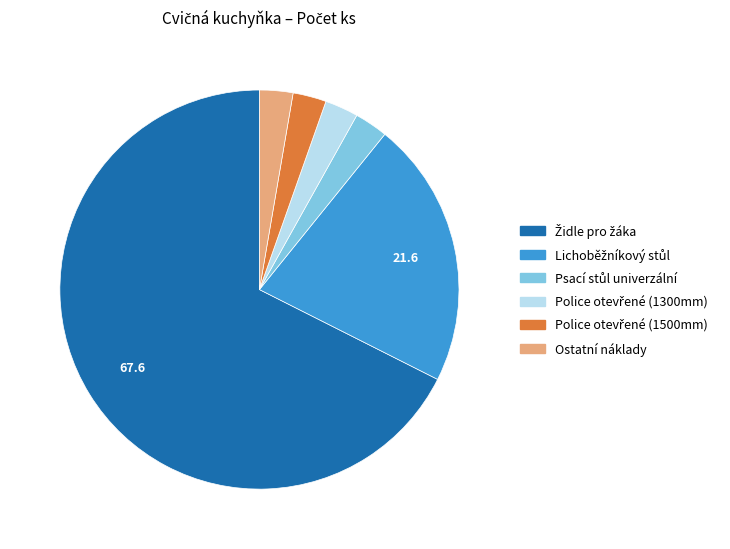

Is there any slice that represents more than half of the pie?

Yes